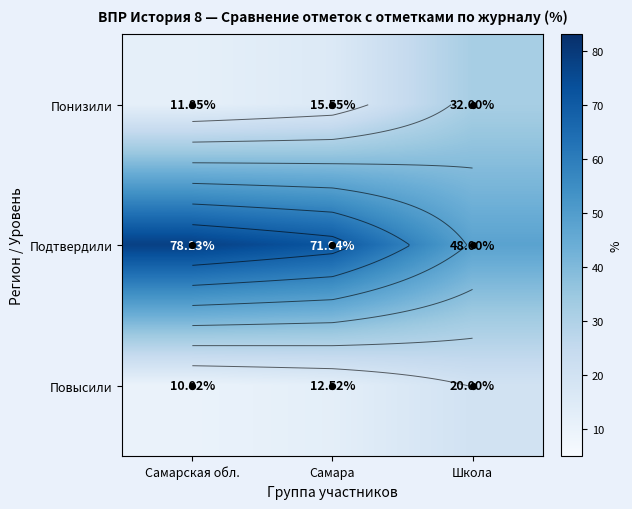

How many data points in Повысили are less than 12?

1